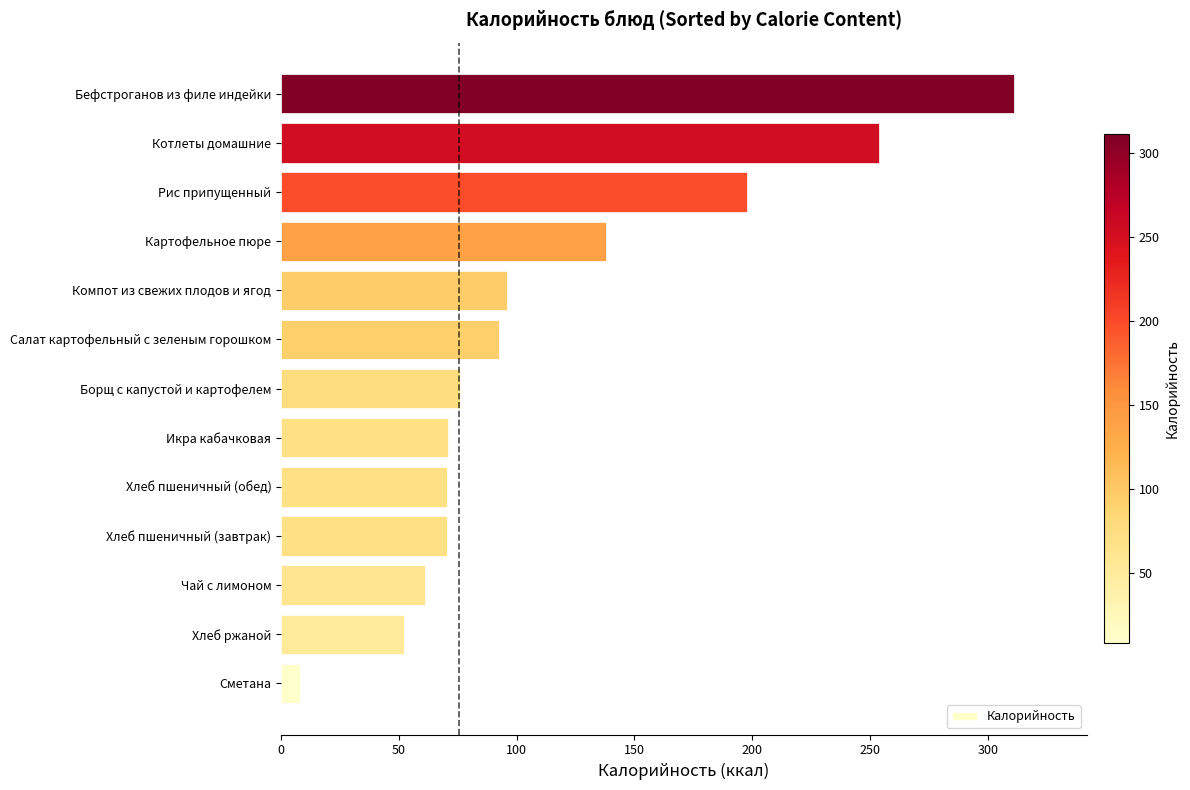

True or false: the data shows 348.4 at Рис припущенный.

False